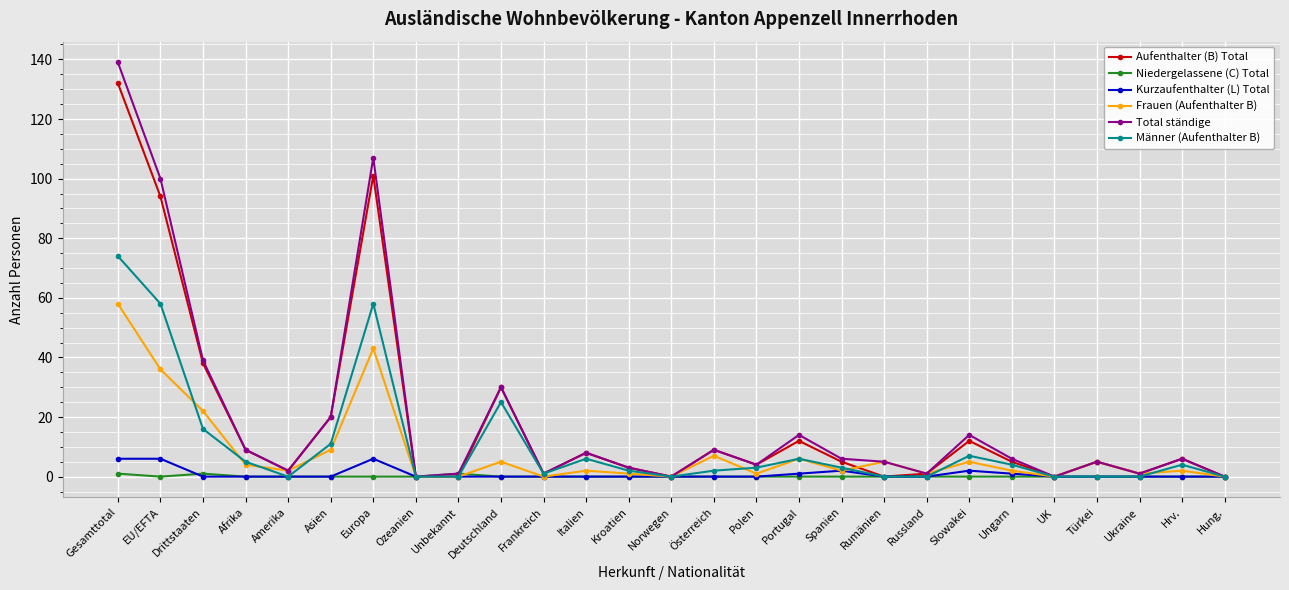

How many data points in Männer (Aufenthalter B) are less than 3?

13